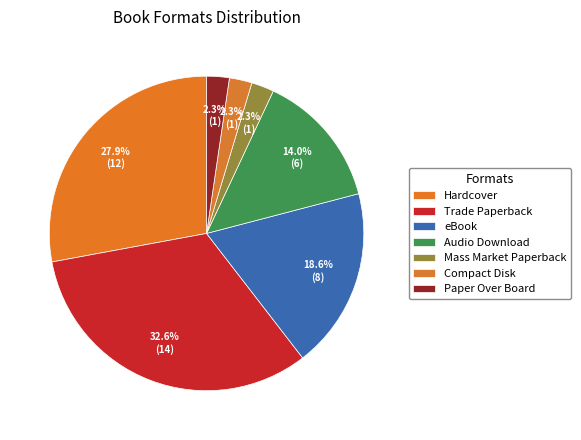

Is it true that Paper Over Board is 2% of the pie?

True